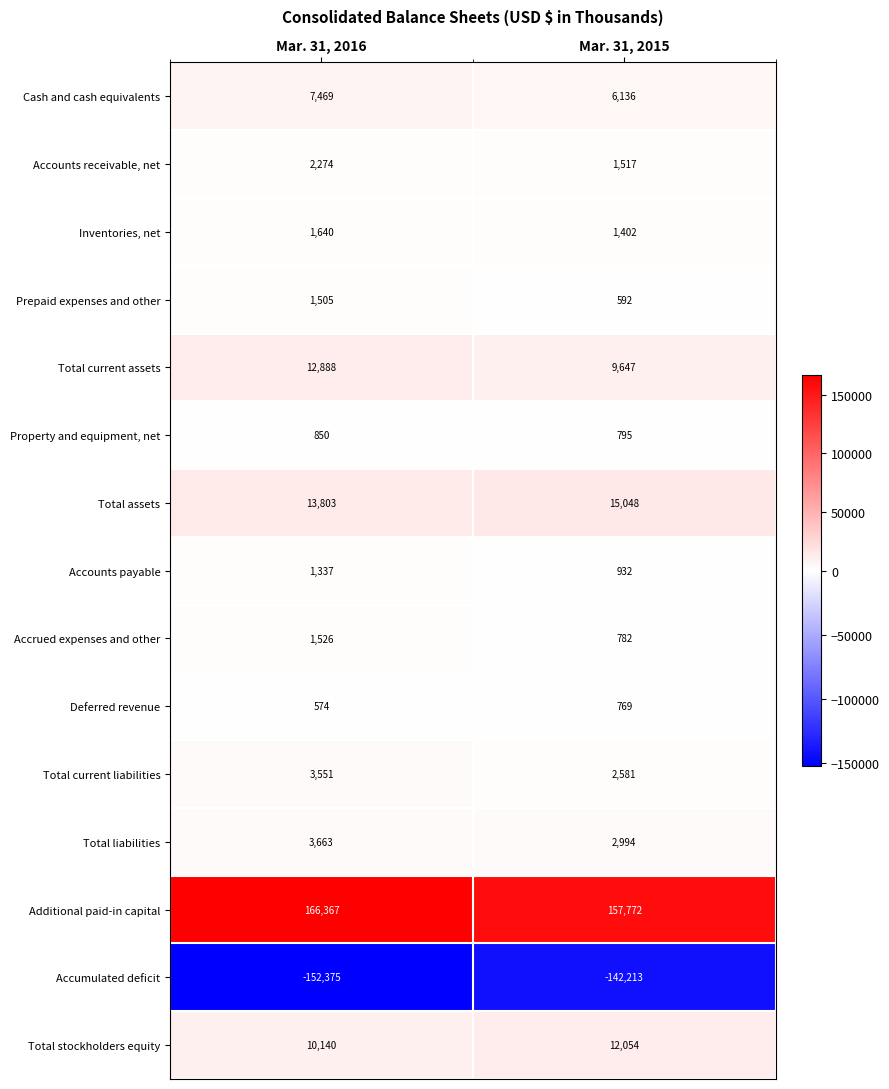

Is it true that Additional paid-in capital equals 229449 at Mar. 31, 2016?

False